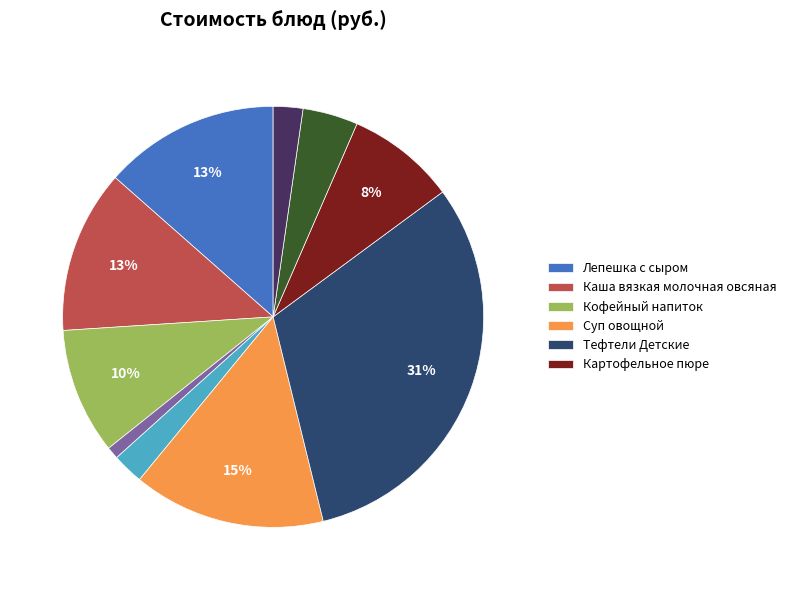

Does any single category account for the majority?

No